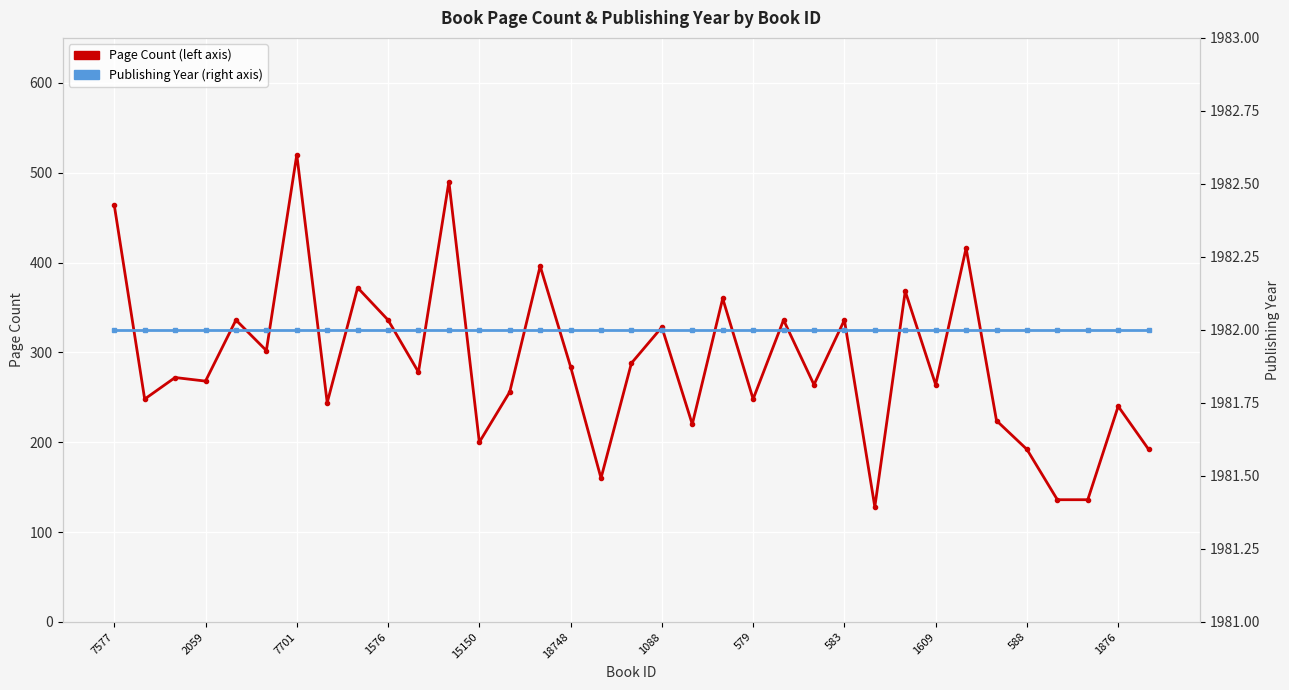

At how many categories does at least one series exceed 602?

35